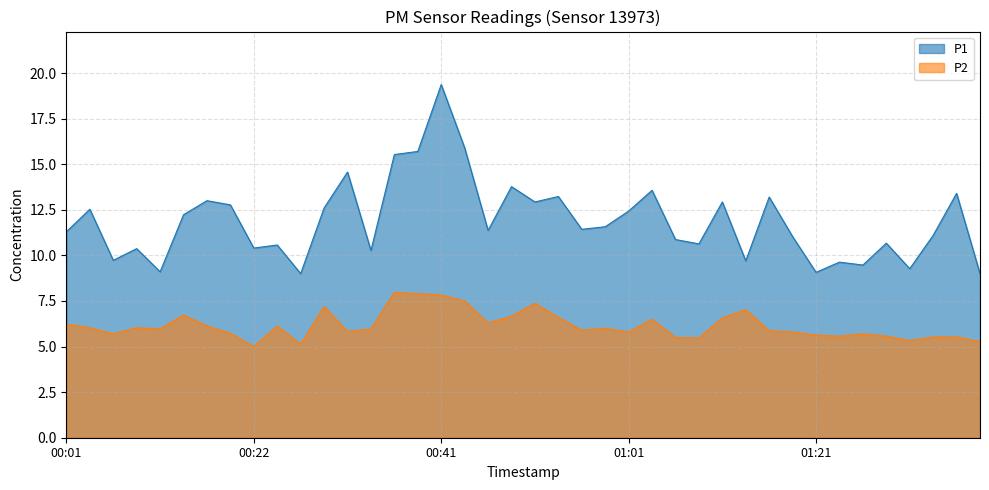

What is the greatest value displayed?

19.4